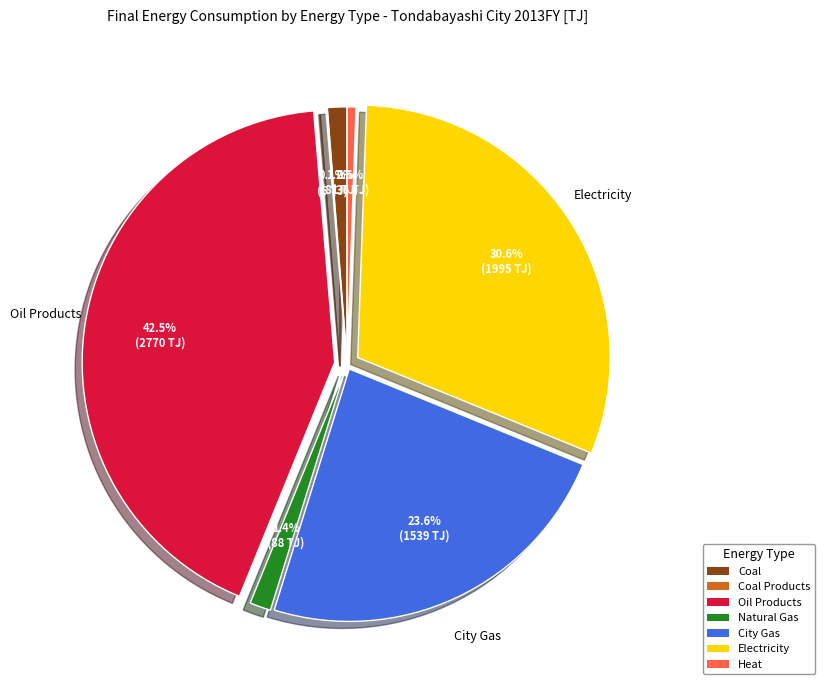

To the nearest percent, what is the difference between the Electricity and Heat slice percentages?

30%